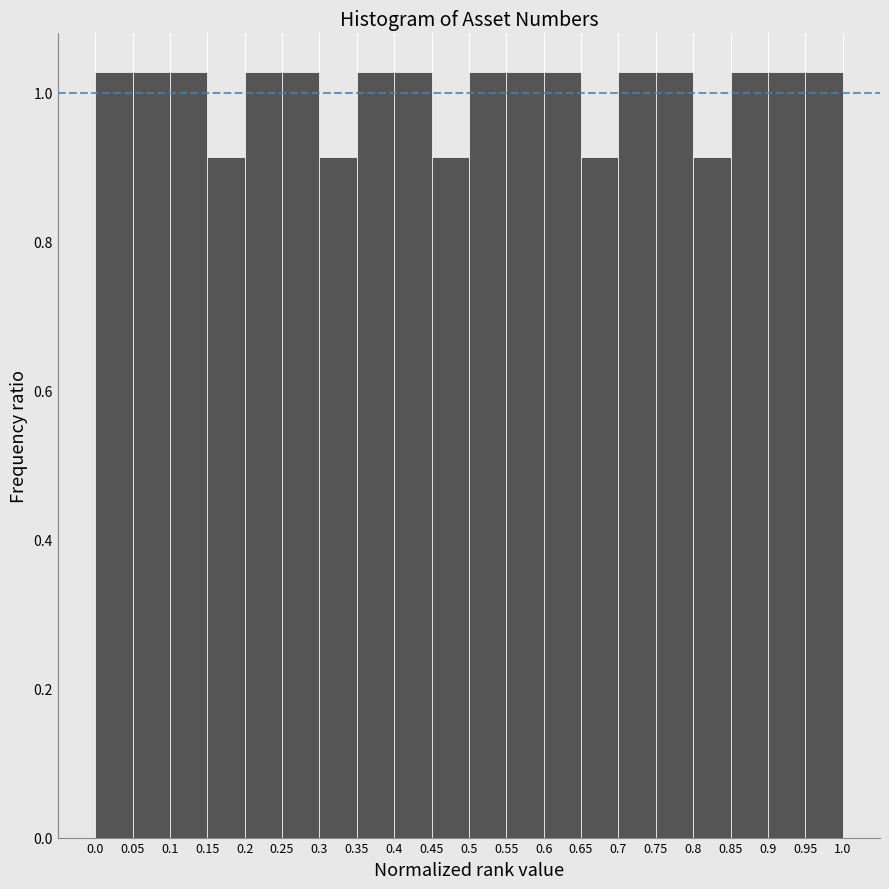

Reading left to right, transcribe this chart: for each bar, give the range it covers on the x-axis and its height. The values are not printed on the chart, so give them approximately, as read against the axis.

0.0 to 0.05: 1.02
0.05 to 0.1: 1.02
0.1 to 0.15: 1.02
0.15 to 0.2: 0.92
0.2 to 0.25: 1.02
0.25 to 0.3: 1.02
0.3 to 0.35: 0.92
0.35 to 0.4: 1.02
0.4 to 0.45: 1.02
0.45 to 0.5: 0.92
0.5 to 0.55: 1.02
0.55 to 0.6: 1.02
0.6 to 0.65: 1.02
0.65 to 0.7: 0.92
0.7 to 0.75: 1.02
0.75 to 0.8: 1.02
0.8 to 0.85: 0.92
0.85 to 0.9: 1.02
0.9 to 0.95: 1.02
0.95 to 1.0: 1.02